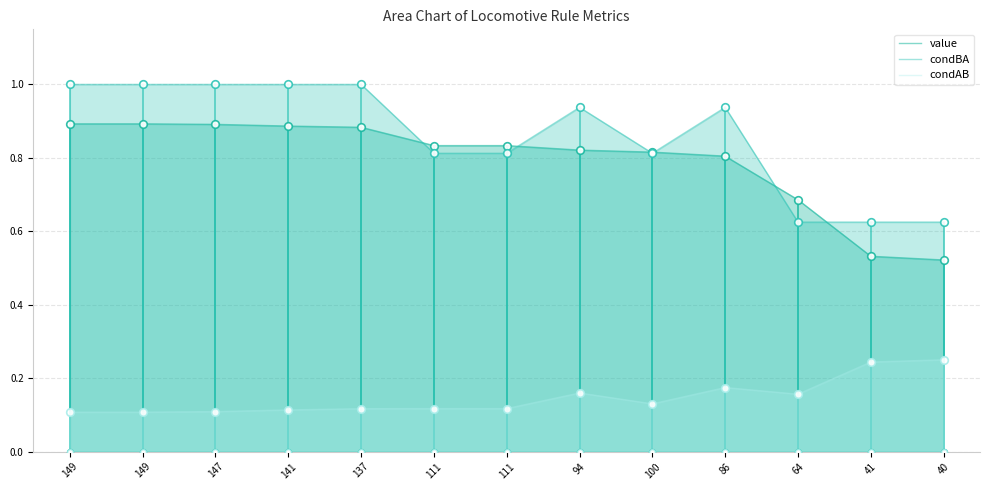

Is the value of condBA at 137 greater than the value of value at 94?

Yes